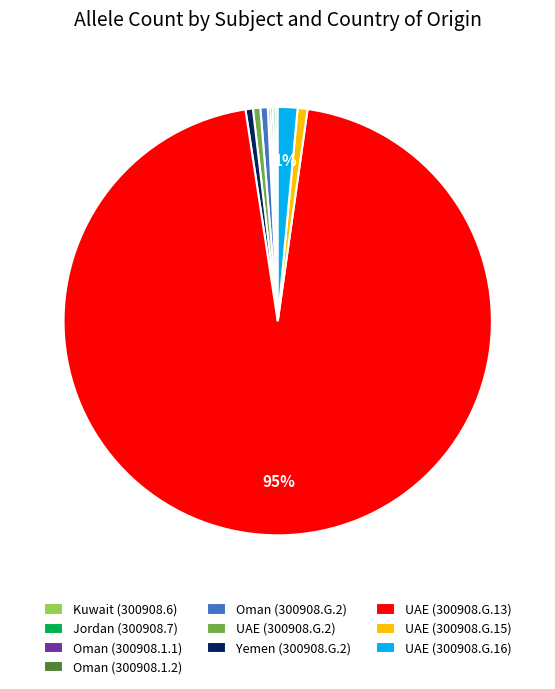

What percentage is the UAE (300908.G.13) slice, to the nearest percent?

95%